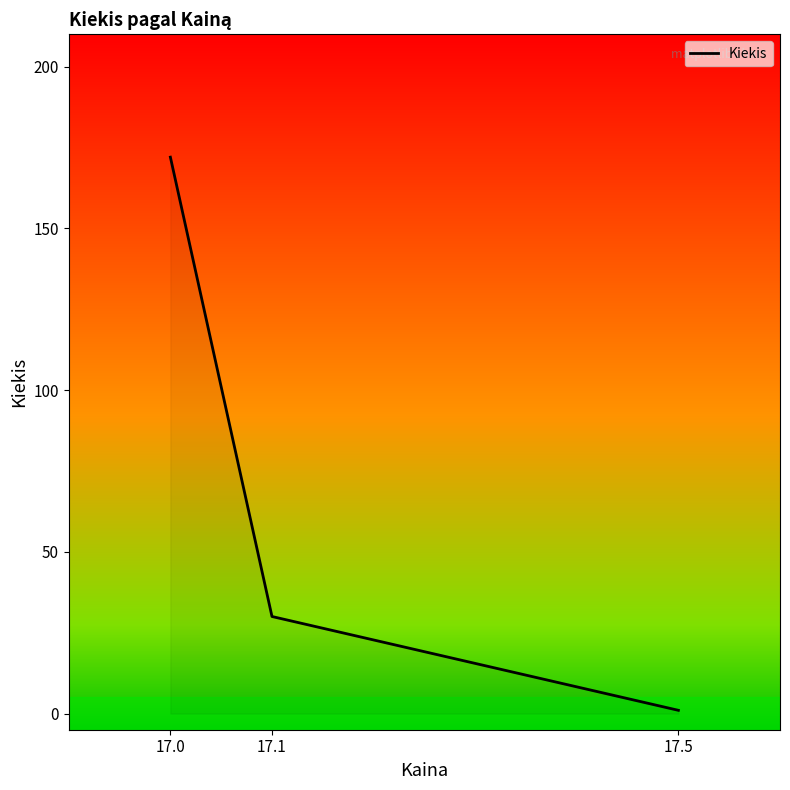

Reading left to right, transcribe all the data shown in this chart.

17.0=172	17.1=30	17.5=1